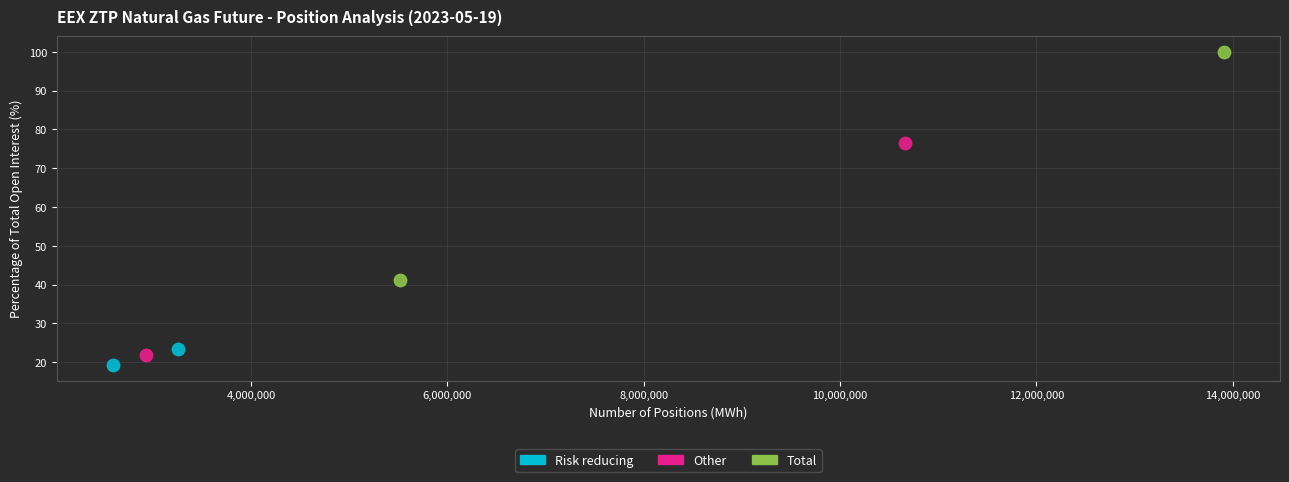

What are all the series names shown in the legend?

Risk reducing, Other, Total